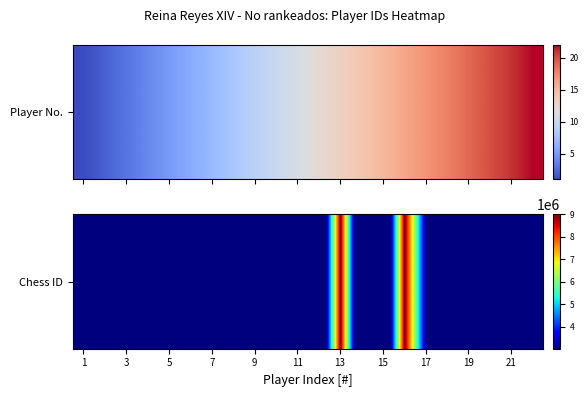

What is the sum of all values?

39086945